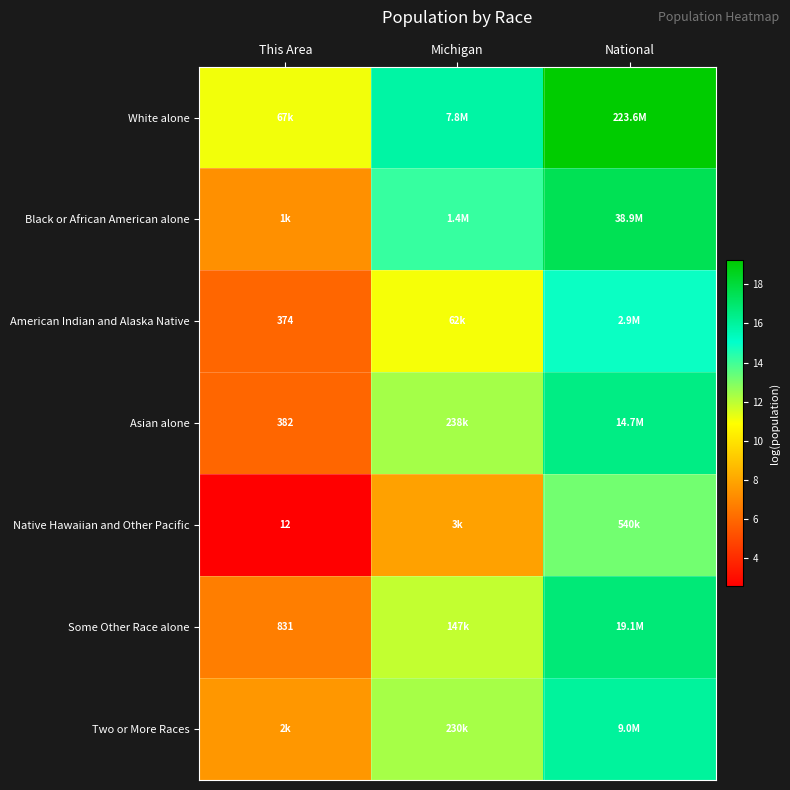

Which category has the highest value across all series?

National